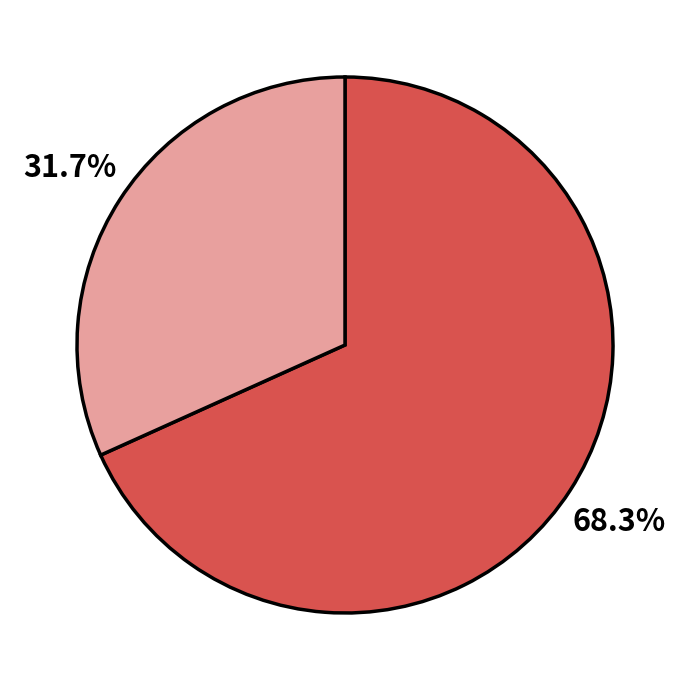

Is there any slice that represents more than half of the pie?

Yes